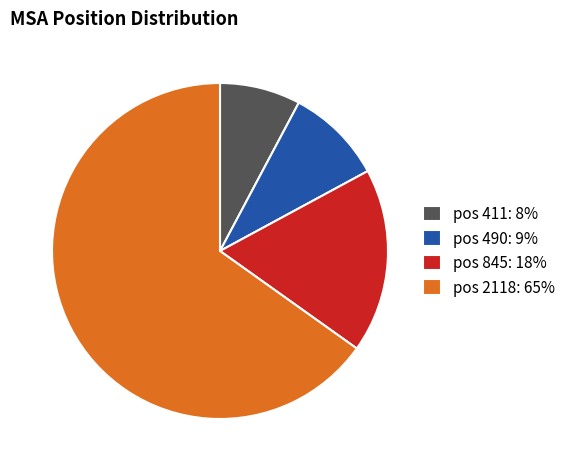

Combined, do pos 411: 8% and pos 2118: 65% account for over 50%?

Yes